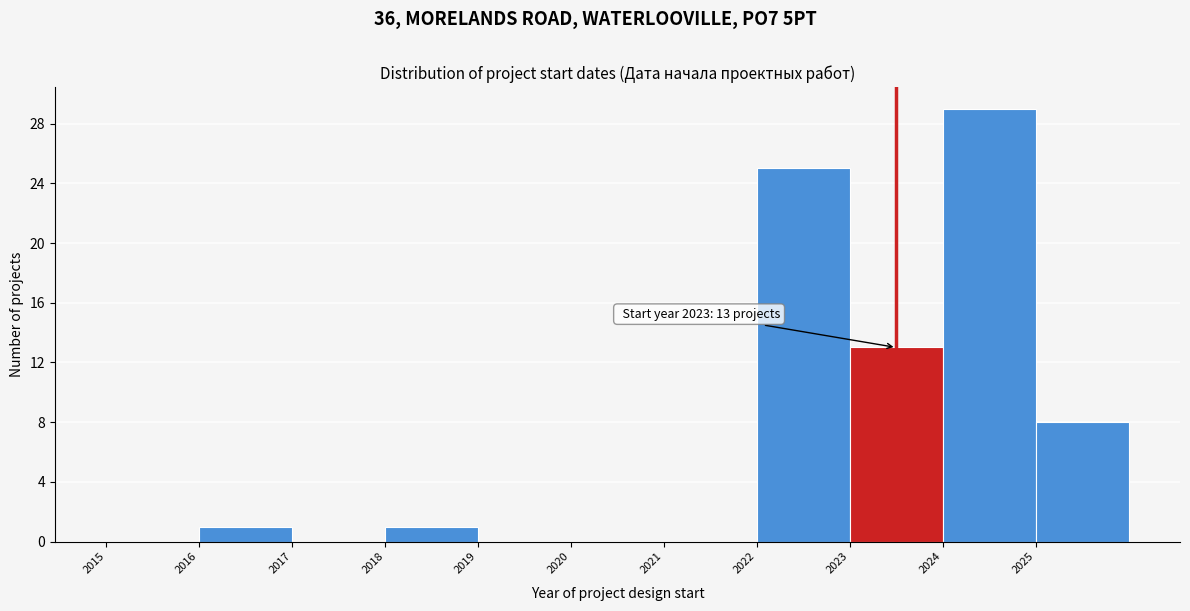

Over which range of the x-axis is the bar tallest?

2024 to 2025